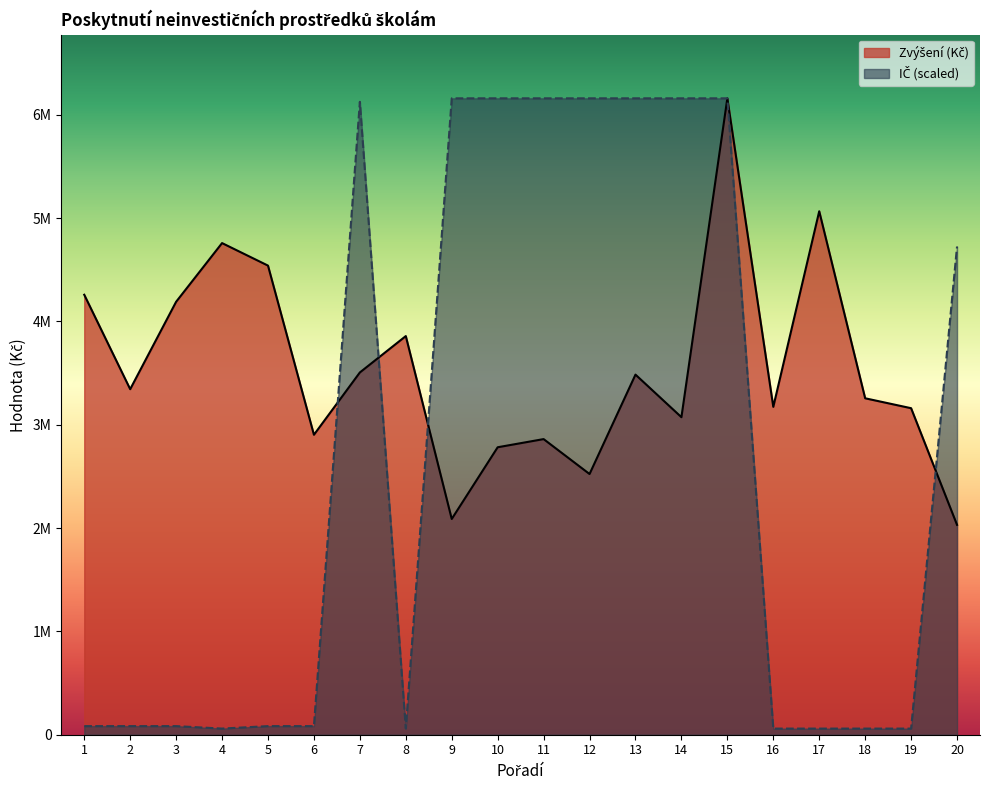

Which series ends up on top after the final intersection of IČ (scaled) and Zvýšení (Kč)?

IČ (scaled)